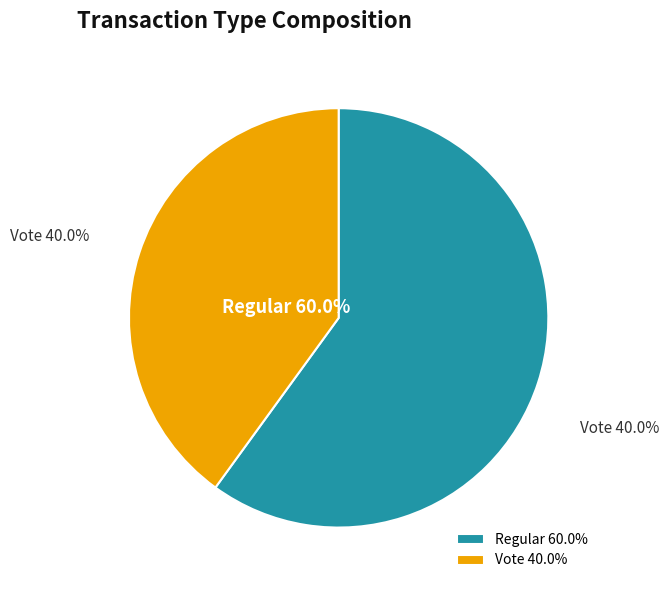

Combined, what portion of the pie is Regular and Vote?

100.0%